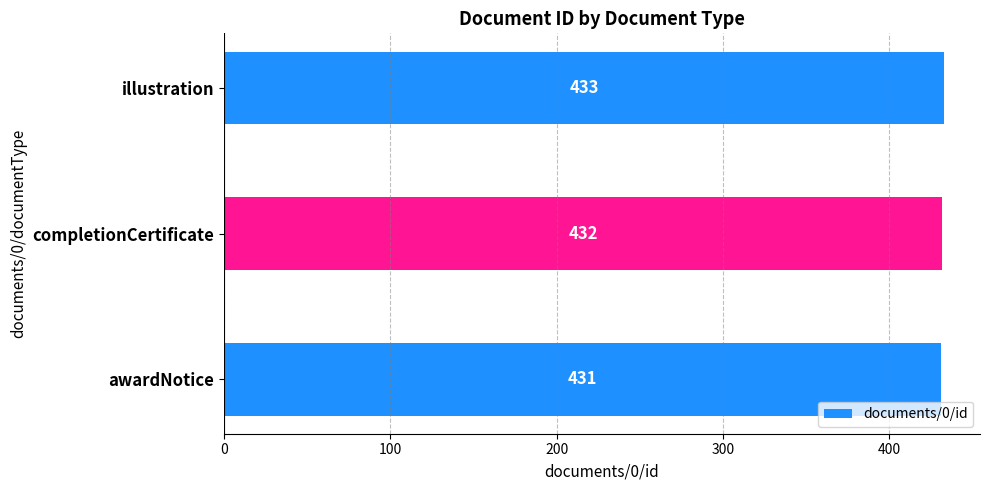

Rank the categories by value from highest to lowest.

illustration, completionCertificate, awardNotice